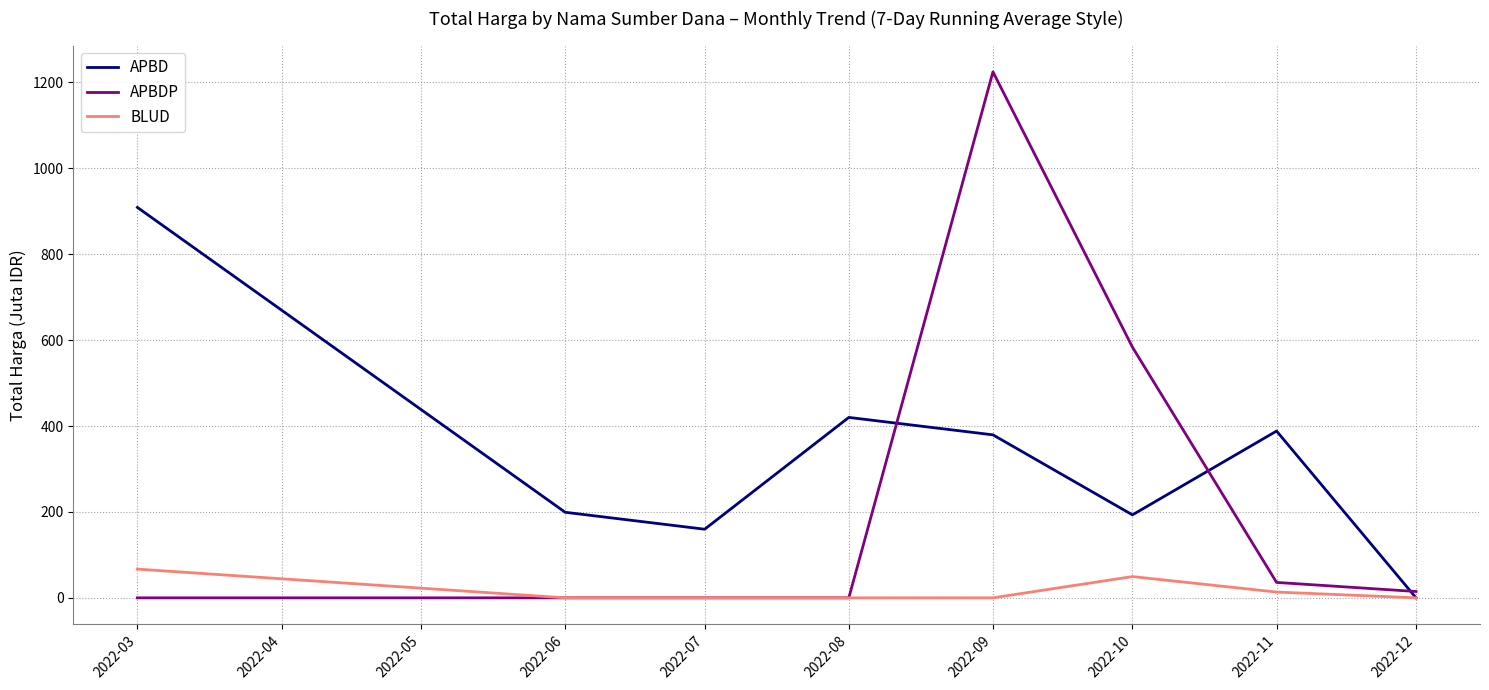

What is the approximate value of APBD at 2022-07?

159.8